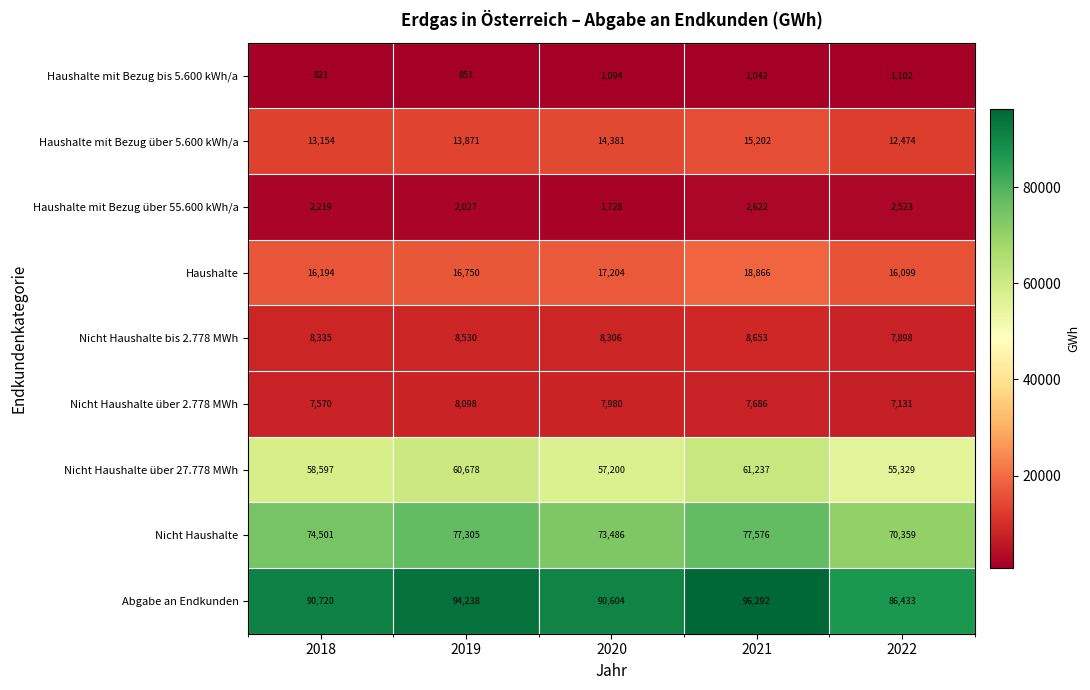

What is the smallest value displayed?

821